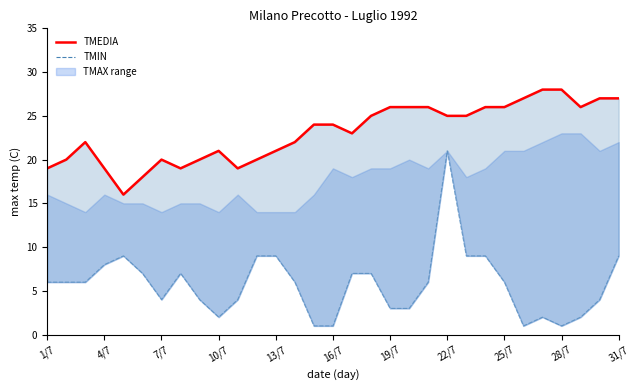

What is the label of the 1st point from the left?

1/7